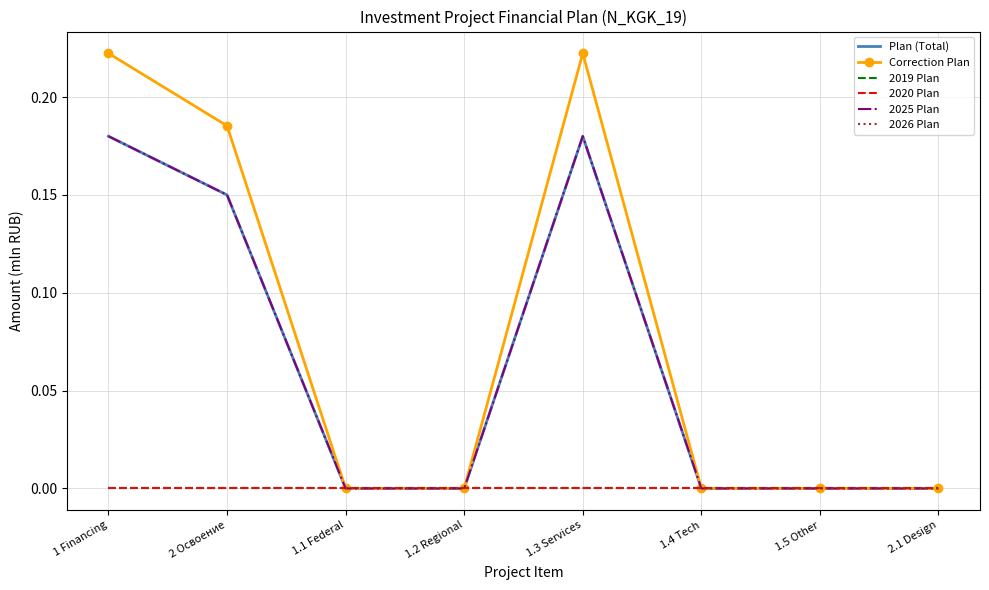

The 2019 Plan series shows 0.0 at 1.3 Services. True or false?

True